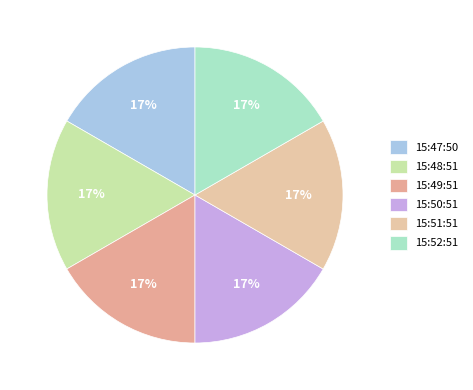

Is there any slice that represents more than half of the pie?

No